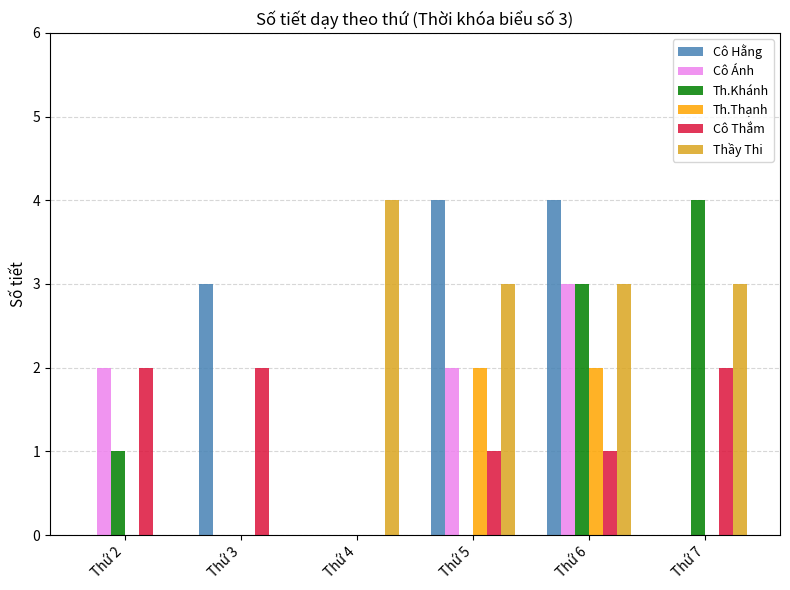

Which series has the largest total across all categories?

Thầy Thi